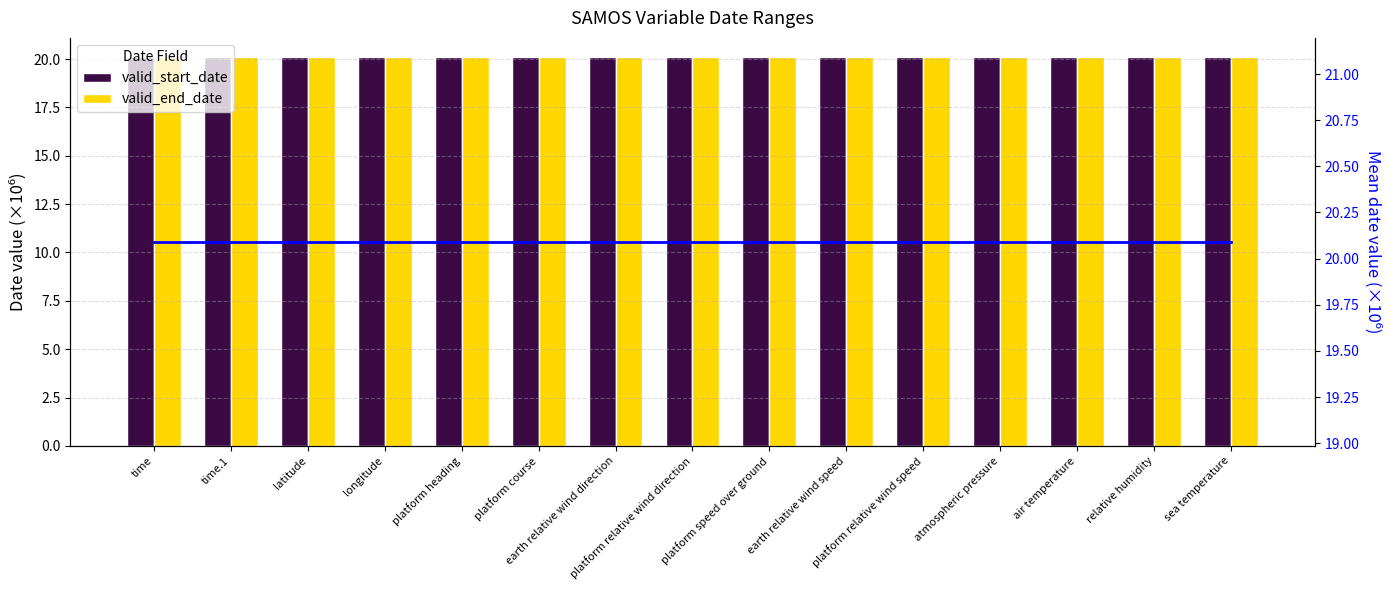

What is the sum of the mean date (×10⁶) values at air temperature and latitude?

40.2